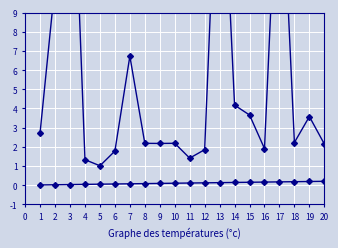

What is the approximate value of x at 7?

0.1